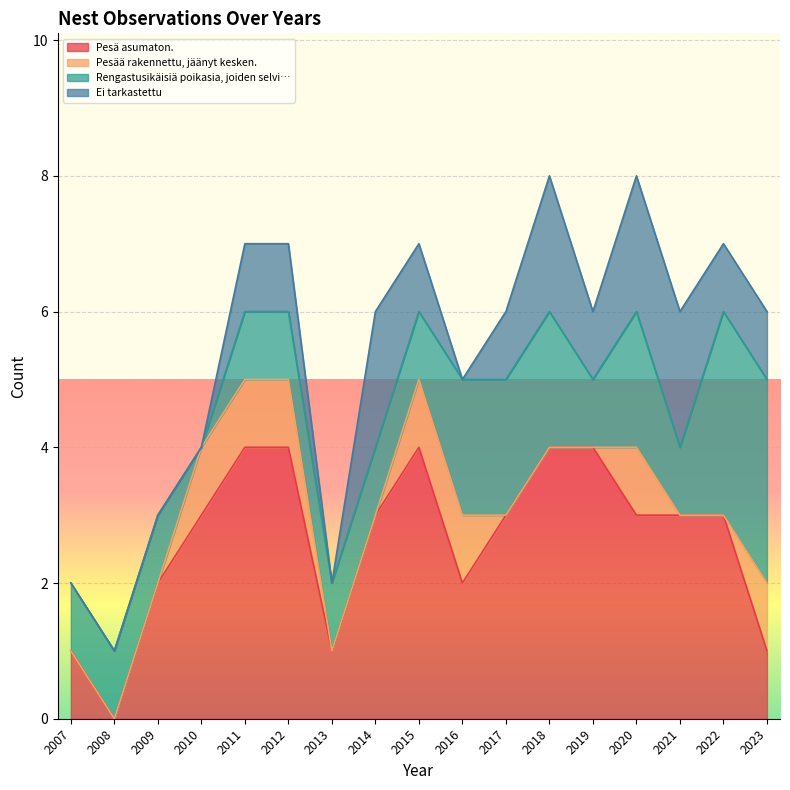

What value does the Rengastusikäisiä poikasia, joiden selvi… series have at 2014?

1